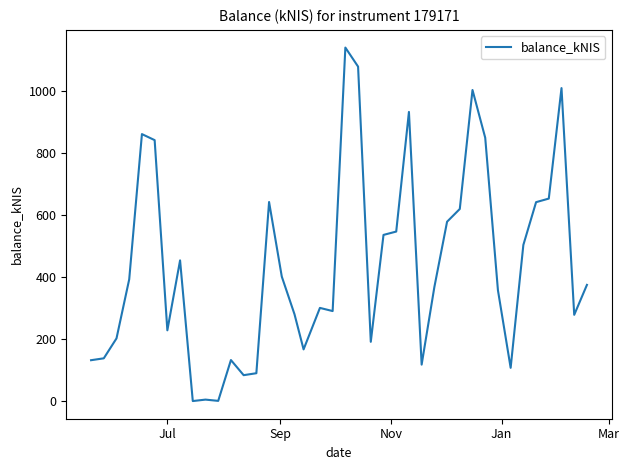

What is the average value?

438.3